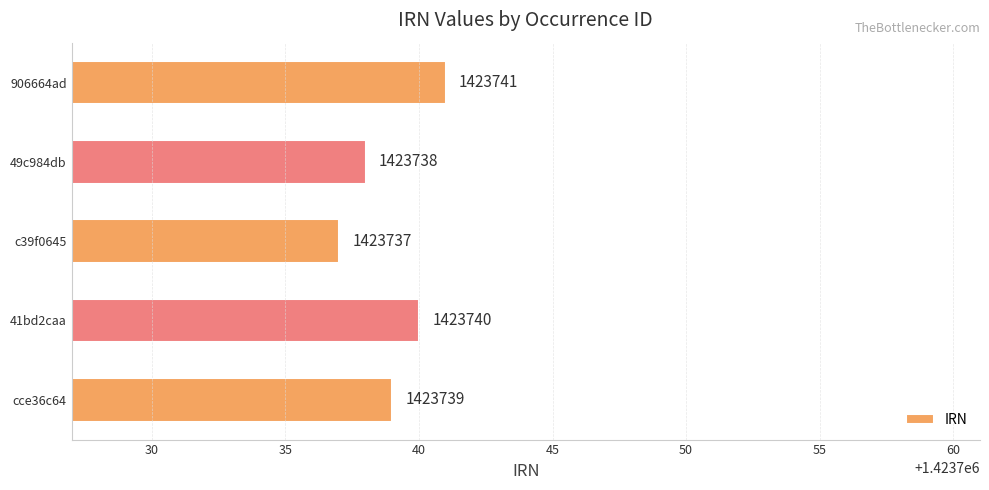

Reading bottom to top, extract all data points from this chart.

cce36c64=1423739	41bd2caa=1423740	c39f0645=1423737	49c984db=1423738	906664ad=1423741